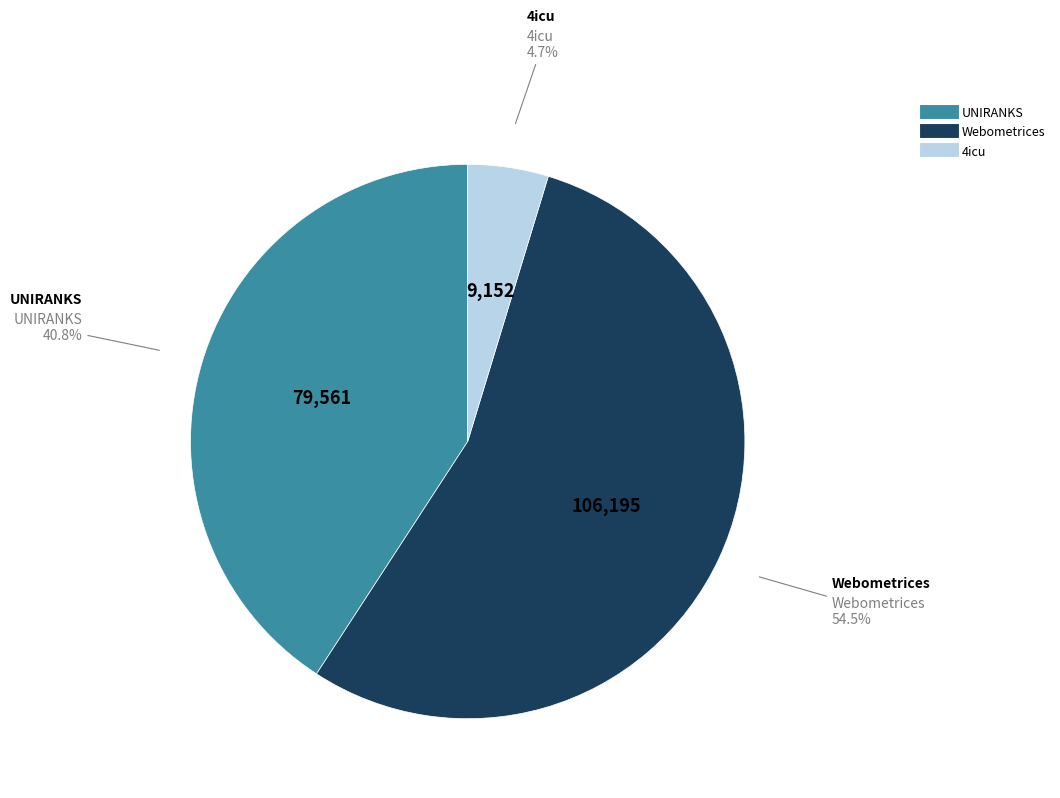

Does any single category account for the majority?

Yes